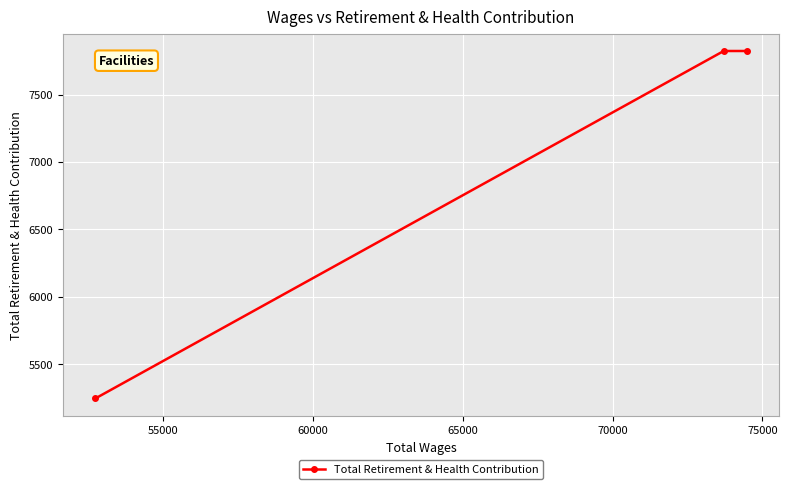

Does the chart display data point markers on the line(s)?

Yes